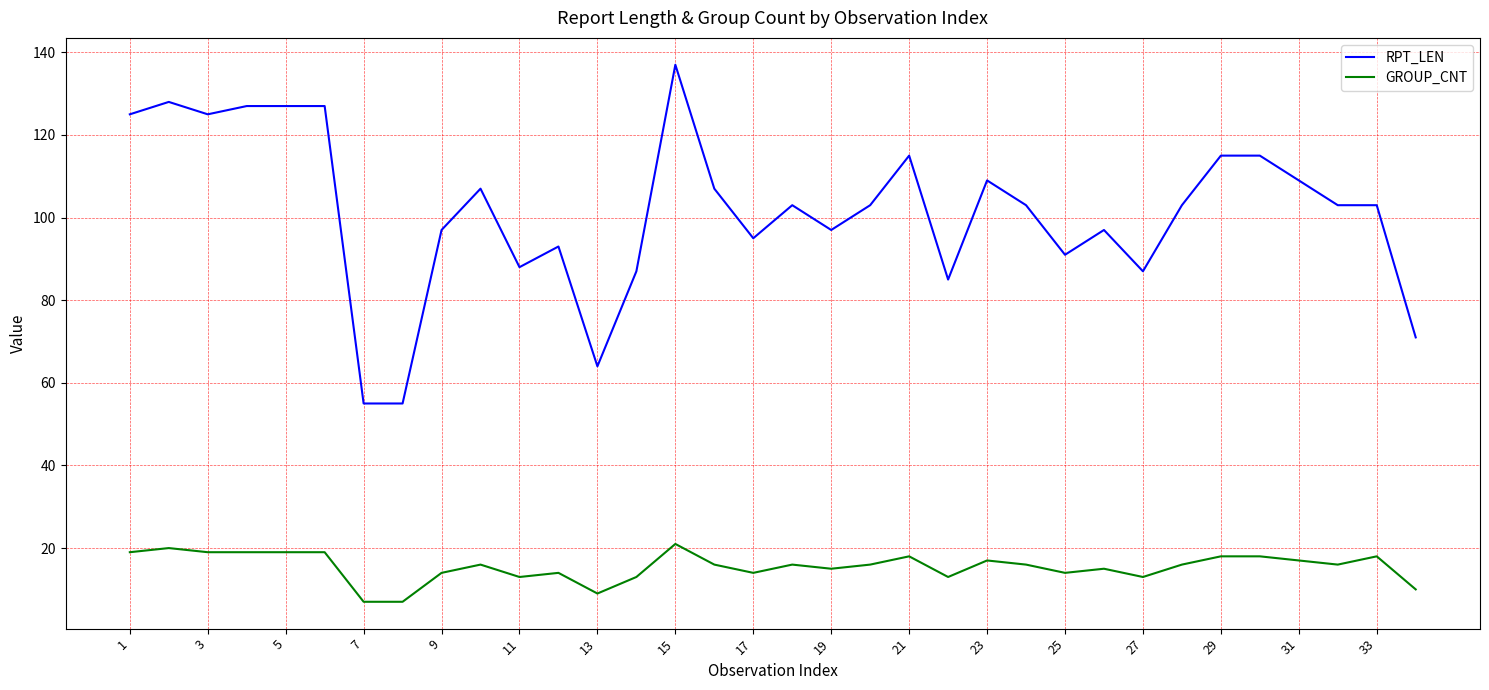

Reading left to right, list all the values displayed in this chart.

RPT_LEN: 125	128	125	127	127	127	55	55	97	107	88	93	64	87	137	107	95	103	97	103	115	85	109	103	91	97	87	103	115	115	109	103	103	71
GROUP_CNT: 19	20	19	19	19	19	7	7	14	16	13	14	9	13	21	16	14	16	15	16	18	13	17	16	14	15	13	16	18	18	17	16	18	10